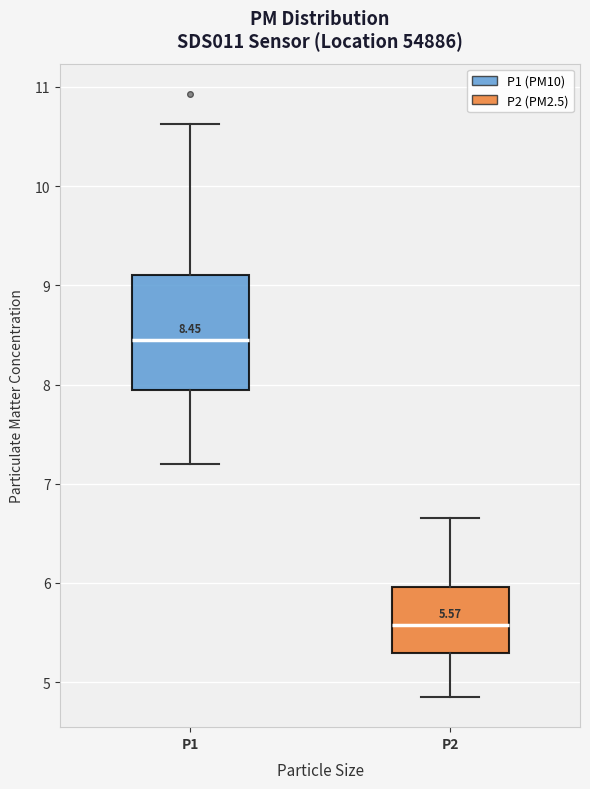

Which box is the tallest, from its lower edge to its upper edge?

P1